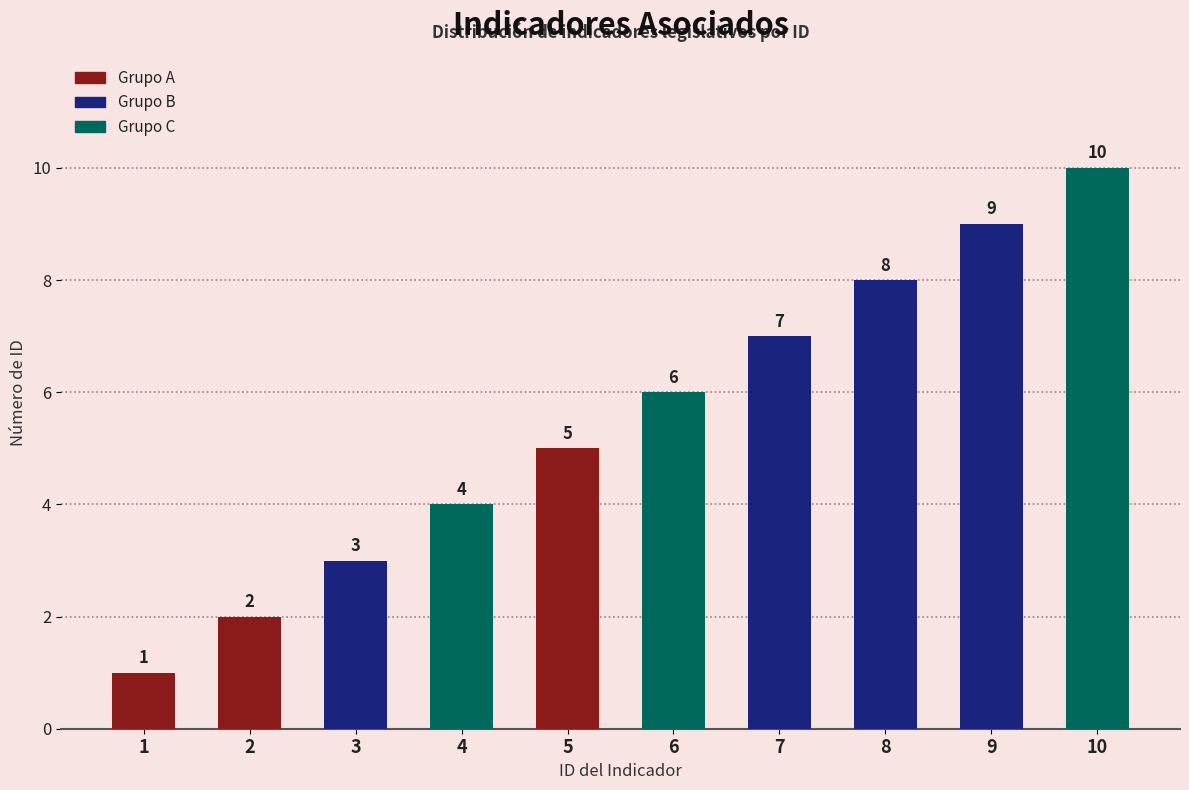

Which category has the highest value across all series?

10